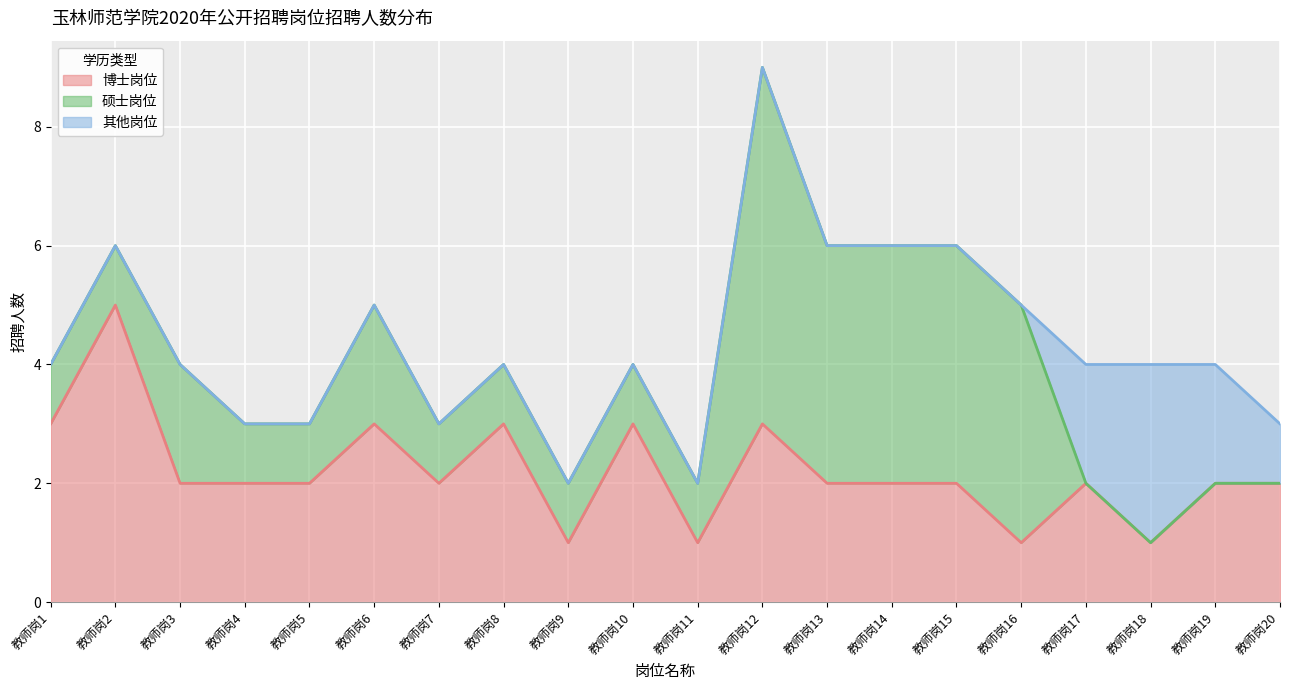

True or false: 其他岗位 and 博士岗位 intersect in this chart.

False